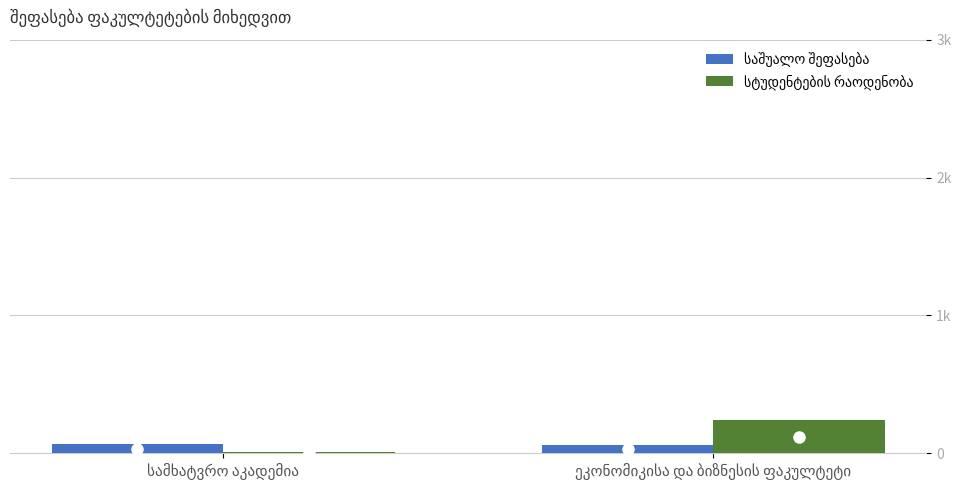

The საშუალო შეფასება series shows 94 at სამხატვრო აკადემია. True or false?

False